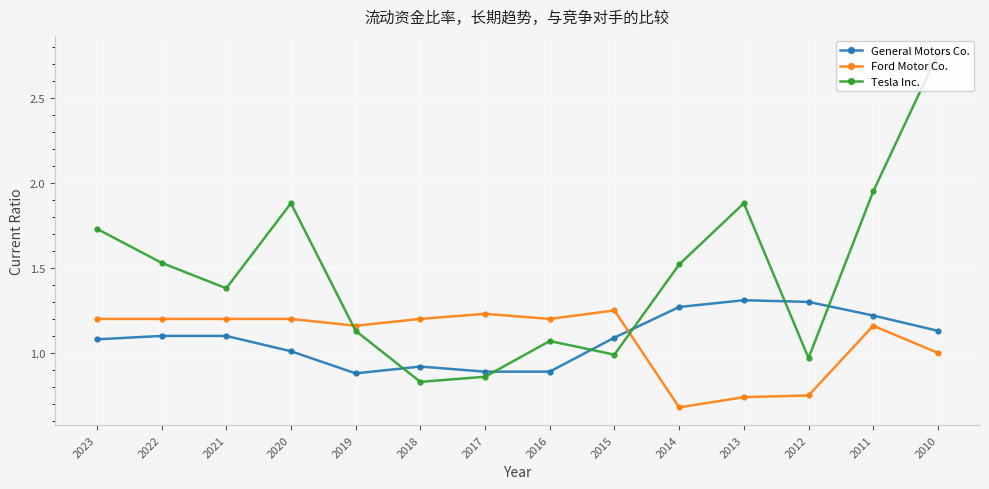

Where does the Tesla Inc. series first go above 1?

2023